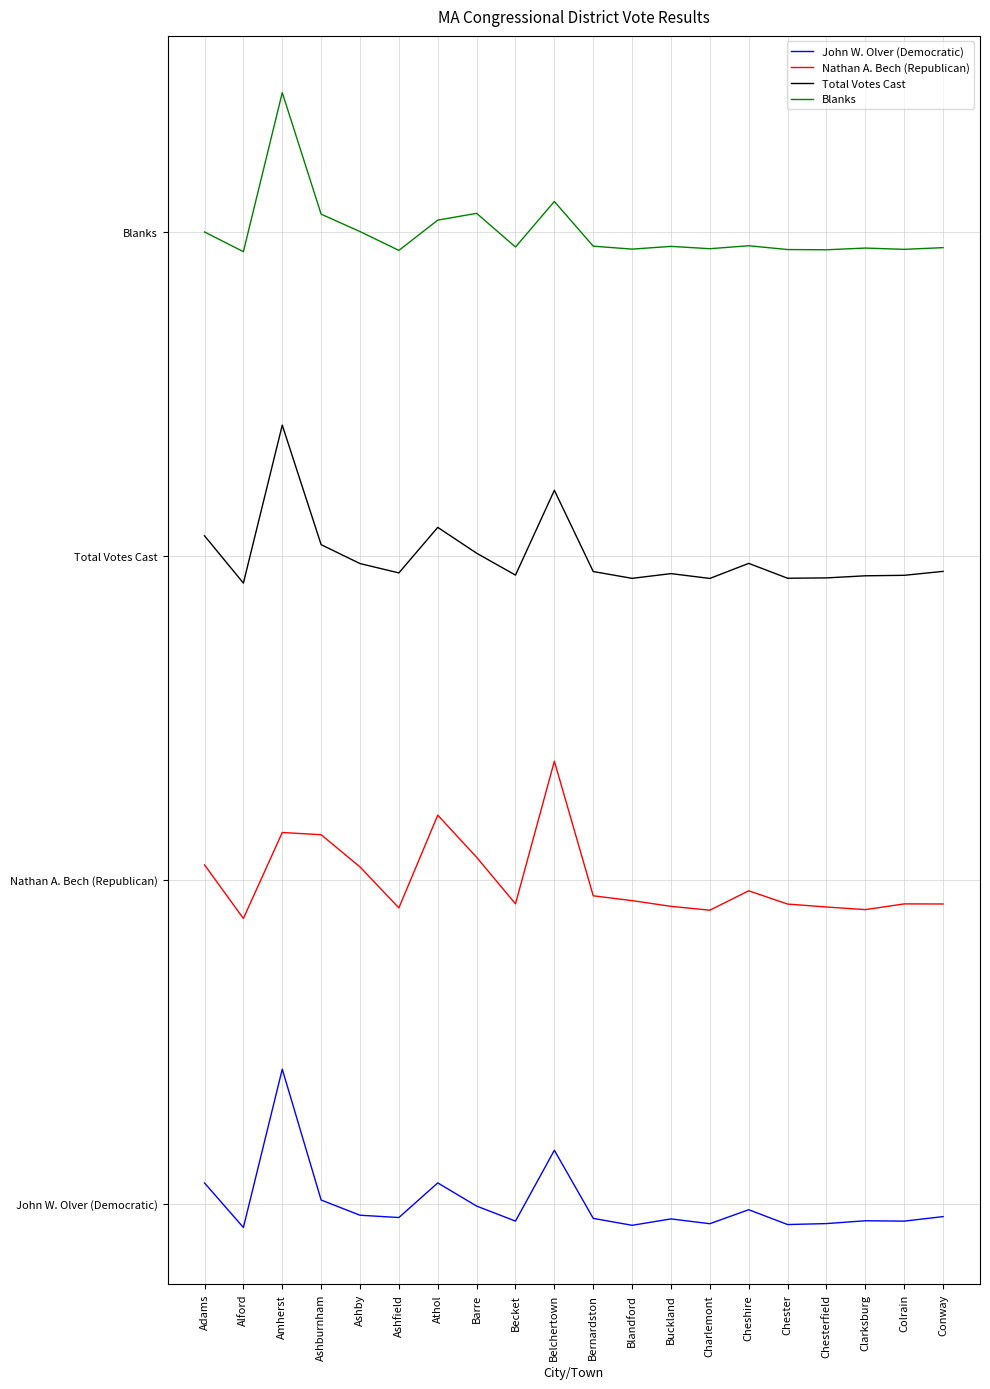

What is the maximum value for Nathan A. Bech (Republican)?

1092.8